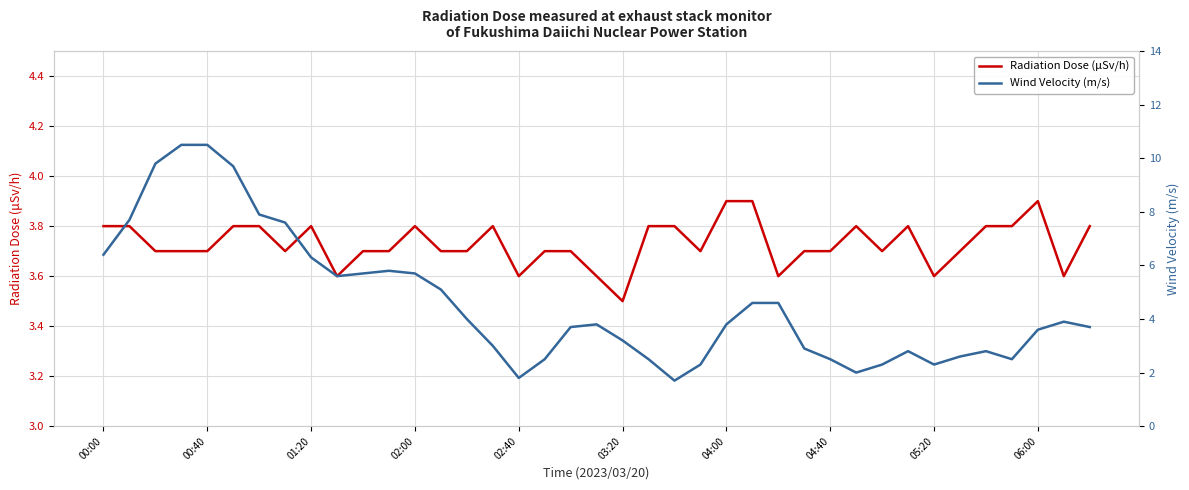

What is the total value across all series at 27?

6.6